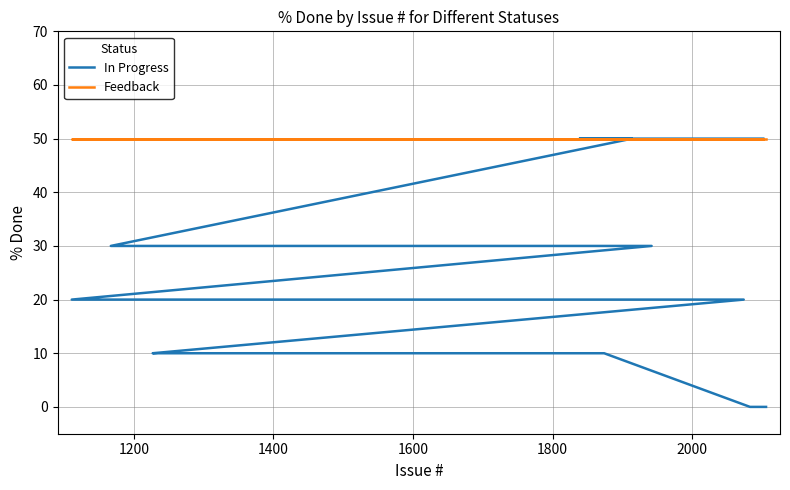

Reading right to left, what are all the values shown in this chart?

In Progress: 50	50	50	30	30	20	20	20	10	10	10	10	10	0	0
Feedback: 50	50	50	50	50	50	50	50	50	50	50	50	50	50	50